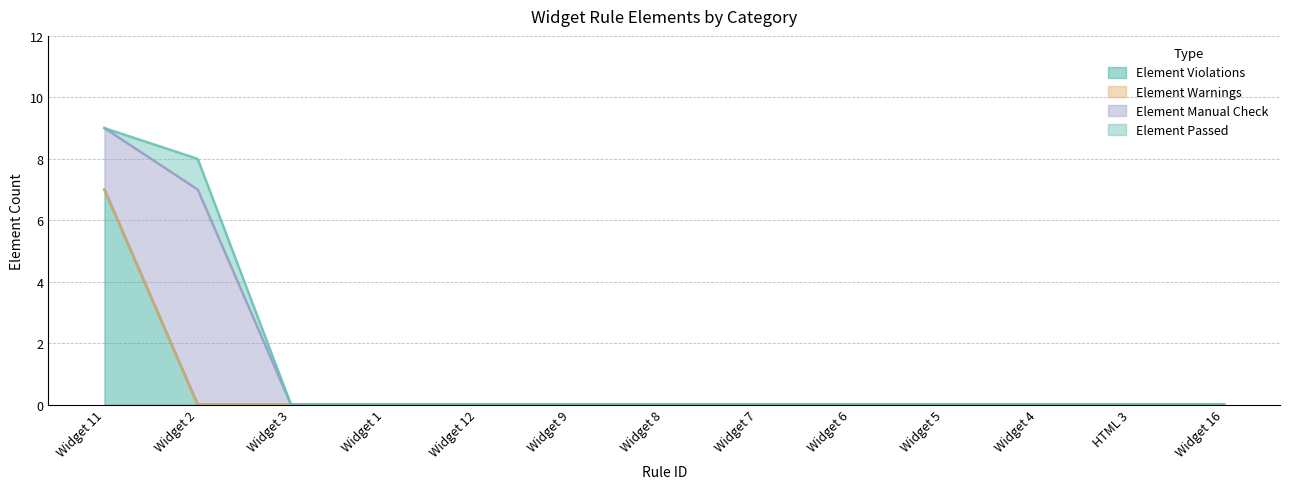

Reading left to right, list all the values displayed in this chart.

Element Violations: Widget 11=7	Widget 2=0	Widget 3=0	Widget 1=0	Widget 12=0	Widget 9=0	Widget 8=0	Widget 7=0	Widget 6=0	Widget 5=0	Widget 4=0	HTML 3=0	Widget 16=0
Element Warnings: Widget 11=0	Widget 2=0	Widget 3=0	Widget 1=0	Widget 12=0	Widget 9=0	Widget 8=0	Widget 7=0	Widget 6=0	Widget 5=0	Widget 4=0	HTML 3=0	Widget 16=0
Element Manual Check: Widget 11=2	Widget 2=7	Widget 3=0	Widget 1=0	Widget 12=0	Widget 9=0	Widget 8=0	Widget 7=0	Widget 6=0	Widget 5=0	Widget 4=0	HTML 3=0	Widget 16=0
Element Passed: Widget 11=0	Widget 2=1	Widget 3=0	Widget 1=0	Widget 12=0	Widget 9=0	Widget 8=0	Widget 7=0	Widget 6=0	Widget 5=0	Widget 4=0	HTML 3=0	Widget 16=0